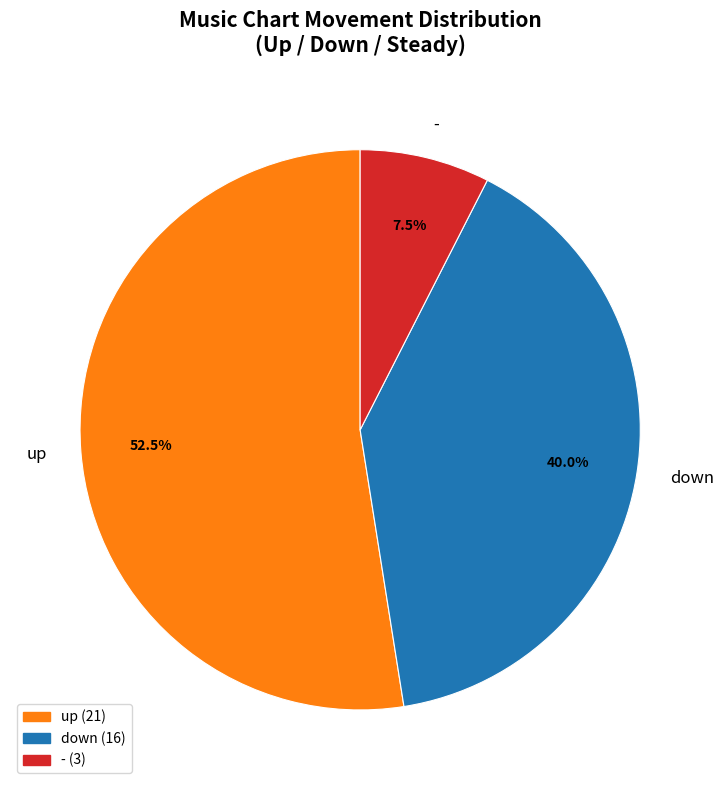

Is there any slice that represents more than half of the pie?

Yes